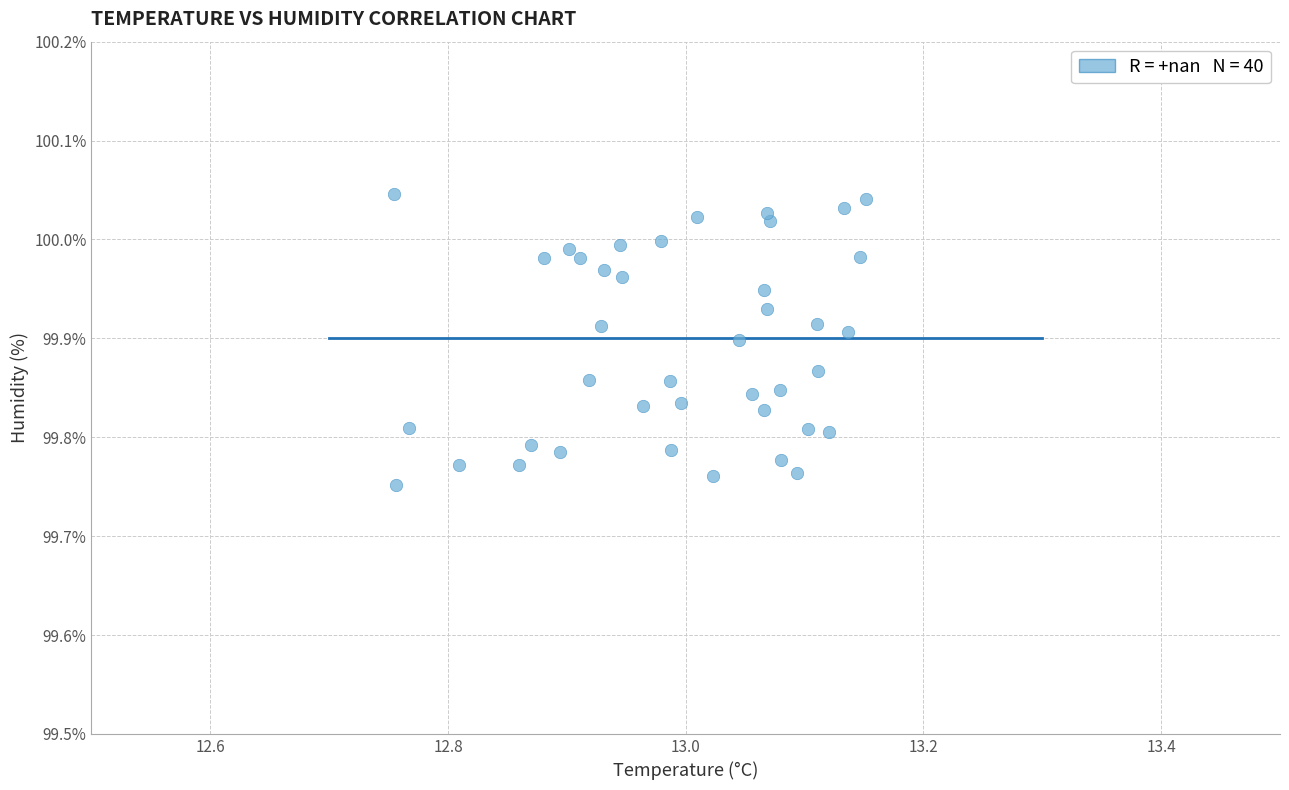

What is the range of X values (max minus min)?

0.4